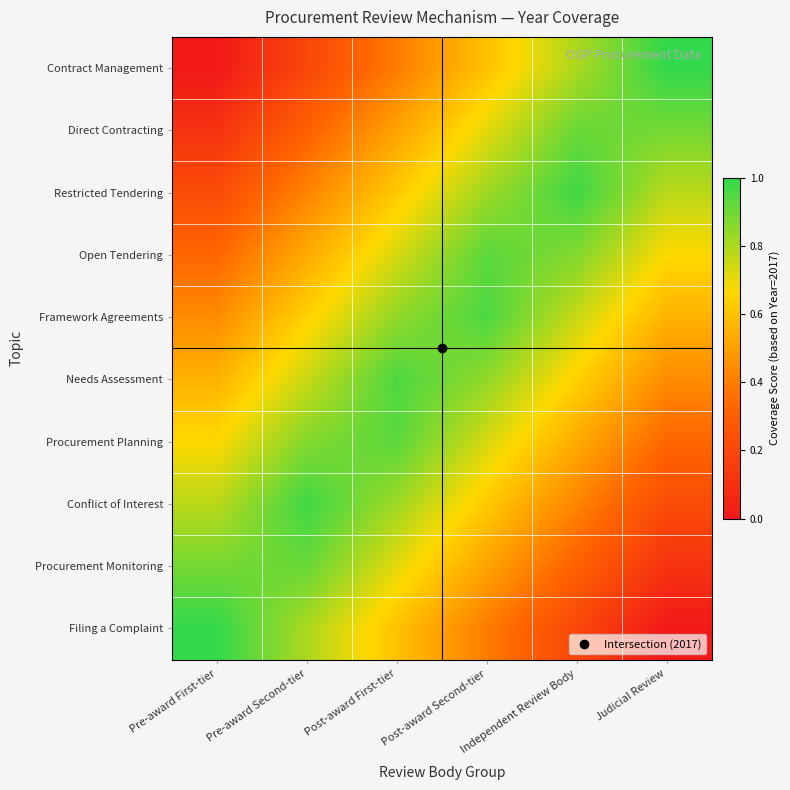

Reading right to left, transcribe all the data shown in this chart.

Contract Management: Judicial Review=1.0	Independent Review Body=0.8	Post-award Second-tier=0.6	Post-award First-tier=0.4	Pre-award Second-tier=0.2	Pre-award First-tier=0.0
Direct Contracting: Judicial Review=0.9	Independent Review Body=0.9	Post-award Second-tier=0.7	Post-award First-tier=0.5	Pre-award Second-tier=0.3	Pre-award First-tier=0.1
Restricted Tendering: Judicial Review=0.8	Independent Review Body=1.0	Post-award Second-tier=0.8	Post-award First-tier=0.6	Pre-award Second-tier=0.4	Pre-award First-tier=0.2
Open Tendering: Judicial Review=0.7	Independent Review Body=0.9	Post-award Second-tier=0.9	Post-award First-tier=0.7	Pre-award Second-tier=0.5	Pre-award First-tier=0.3
Framework Agreements: Judicial Review=0.6	Independent Review Body=0.8	Post-award Second-tier=1.0	Post-award First-tier=0.8	Pre-award Second-tier=0.6	Pre-award First-tier=0.4
Needs Assessment: Judicial Review=0.4	Independent Review Body=0.6	Post-award Second-tier=0.8	Post-award First-tier=1.0	Pre-award Second-tier=0.8	Pre-award First-tier=0.6
Procurement Planning: Judicial Review=0.3	Independent Review Body=0.5	Post-award Second-tier=0.7	Post-award First-tier=0.9	Pre-award Second-tier=0.9	Pre-award First-tier=0.7
Conflict of Interest: Judicial Review=0.2	Independent Review Body=0.4	Post-award Second-tier=0.6	Post-award First-tier=0.8	Pre-award Second-tier=1.0	Pre-award First-tier=0.8
Procurement Monitoring: Judicial Review=0.1	Independent Review Body=0.3	Post-award Second-tier=0.5	Post-award First-tier=0.7	Pre-award Second-tier=0.9	Pre-award First-tier=0.9
Filing a Complaint: Judicial Review=0.0	Independent Review Body=0.2	Post-award Second-tier=0.4	Post-award First-tier=0.6	Pre-award Second-tier=0.8	Pre-award First-tier=1.0